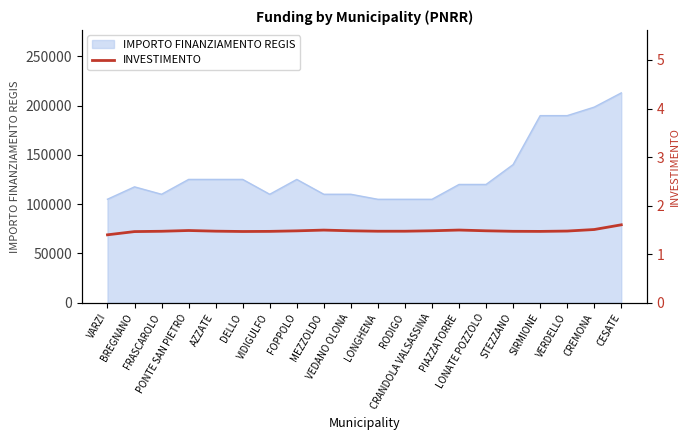

What is the highest value of the IMPORTO FINANZIAMENTO REGIS series?

212876.0